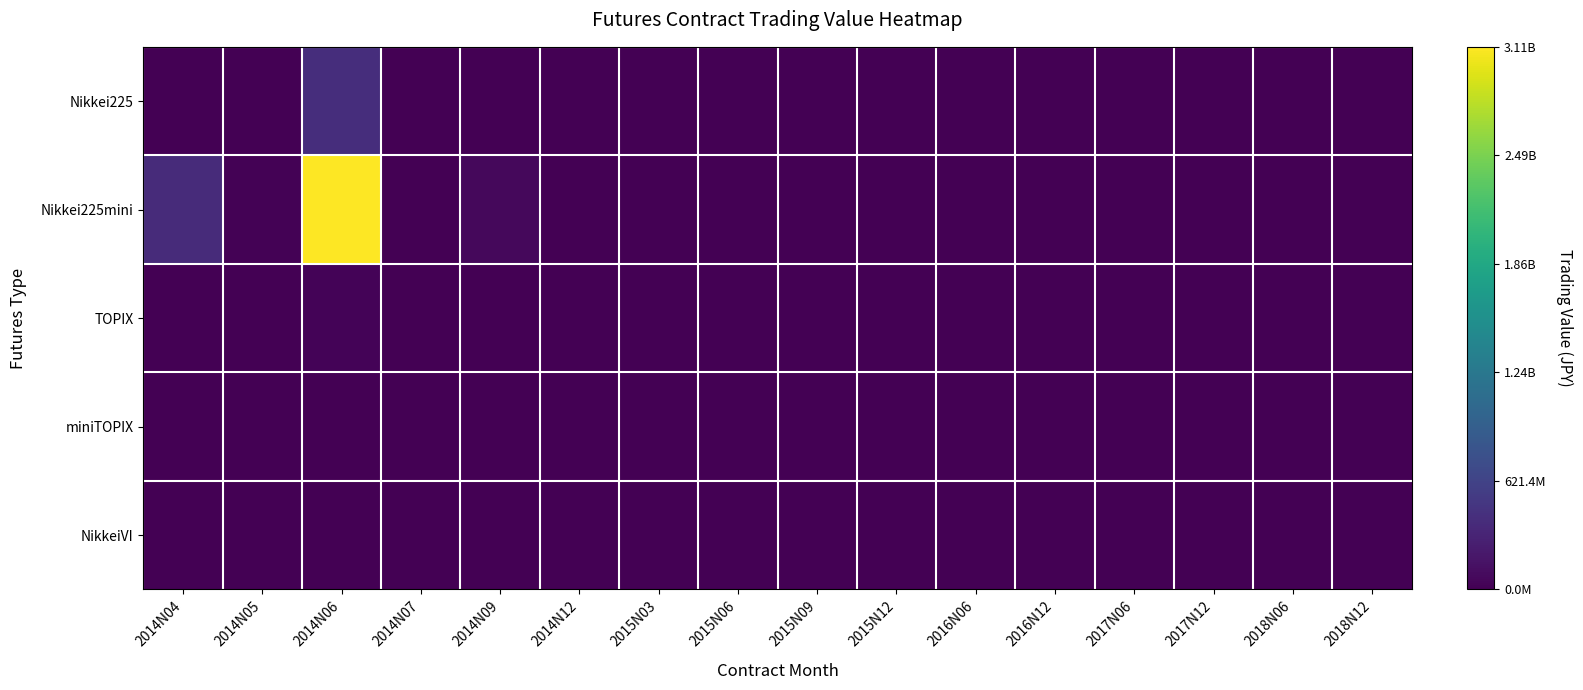

Reading left to right, extract all data points from this chart.

Nikkei225: 2014N04=0.0	2014N05=0.0	2014N06=0.1	2014N07=0.0	2014N09=0.0	2014N12=0.0	2015N03=0.0	2015N06=0.0	2015N09=0.0	2015N12=0.0	2016N06=0.0	2016N12=0.0	2017N06=0.0	2017N12=0.0	2018N06=0.0	2018N12=0.0
Nikkei225mini: 2014N04=0.1	2014N05=0.0	2014N06=1.0	2014N07=0.0	2014N09=0.0	2014N12=0.0	2015N03=0.0	2015N06=0.0	2015N09=0.0	2015N12=0.0	2016N06=0.0	2016N12=0.0	2017N06=0.0	2017N12=0.0	2018N06=0.0	2018N12=0.0
TOPIX: 2014N04=0.0	2014N05=0.0	2014N06=0.0	2014N07=0.0	2014N09=0.0	2014N12=0.0	2015N03=0.0	2015N06=0.0	2015N09=0.0	2015N12=0.0	2016N06=0.0	2016N12=0.0	2017N06=0.0	2017N12=0.0	2018N06=0.0	2018N12=0.0
miniTOPIX: 2014N04=0.0	2014N05=0.0	2014N06=0.0	2014N07=0.0	2014N09=0.0	2014N12=0.0	2015N03=0.0	2015N06=0.0	2015N09=0.0	2015N12=0.0	2016N06=0.0	2016N12=0.0	2017N06=0.0	2017N12=0.0	2018N06=0.0	2018N12=0.0
NikkeiVI: 2014N04=0.0	2014N05=0.0	2014N06=0.0	2014N07=0.0	2014N09=0.0	2014N12=0.0	2015N03=0.0	2015N06=0.0	2015N09=0.0	2015N12=0.0	2016N06=0.0	2016N12=0.0	2017N06=0.0	2017N12=0.0	2018N06=0.0	2018N12=0.0